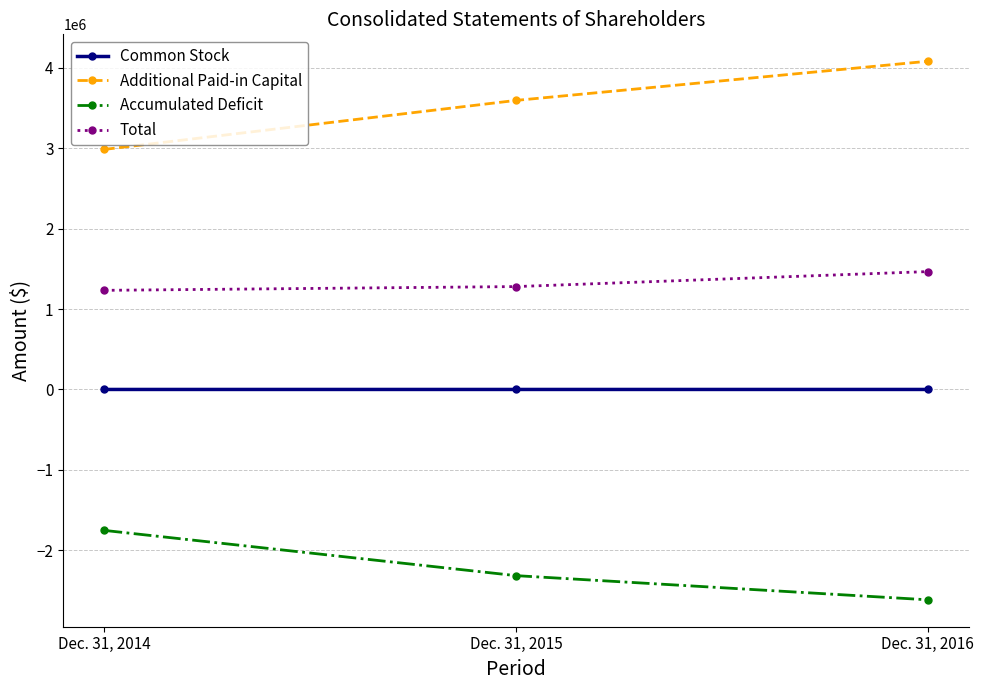

The value of Additional Paid-in Capital at Dec. 31, 2016 is 4082302. True or false?

True